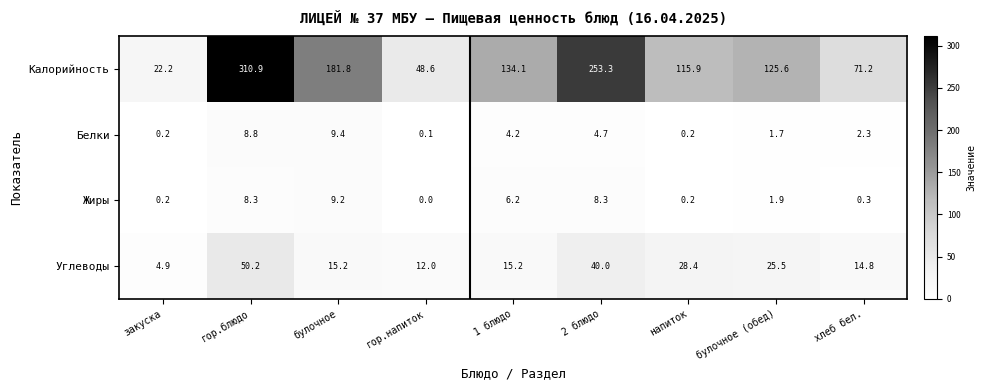

Which series has the widest spread of values?

Калорийность